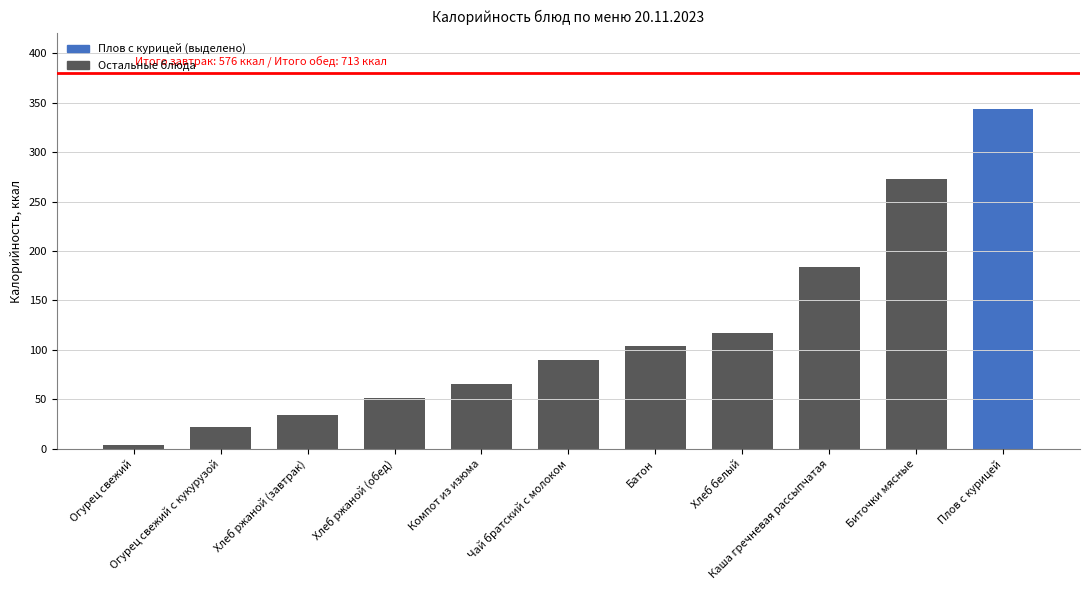

What is the label of the 1st bar from the left?

Огурец свежий